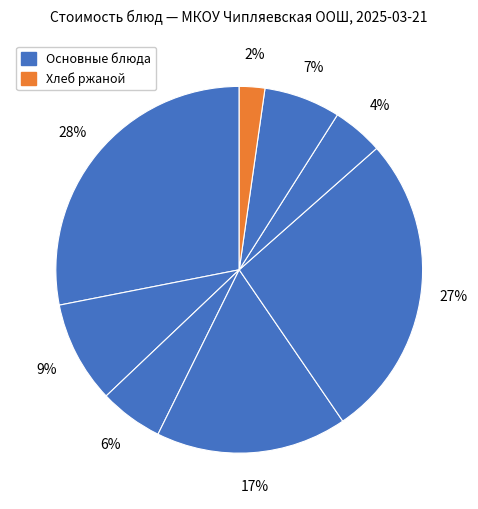

How many slices are in this pie chart?

8